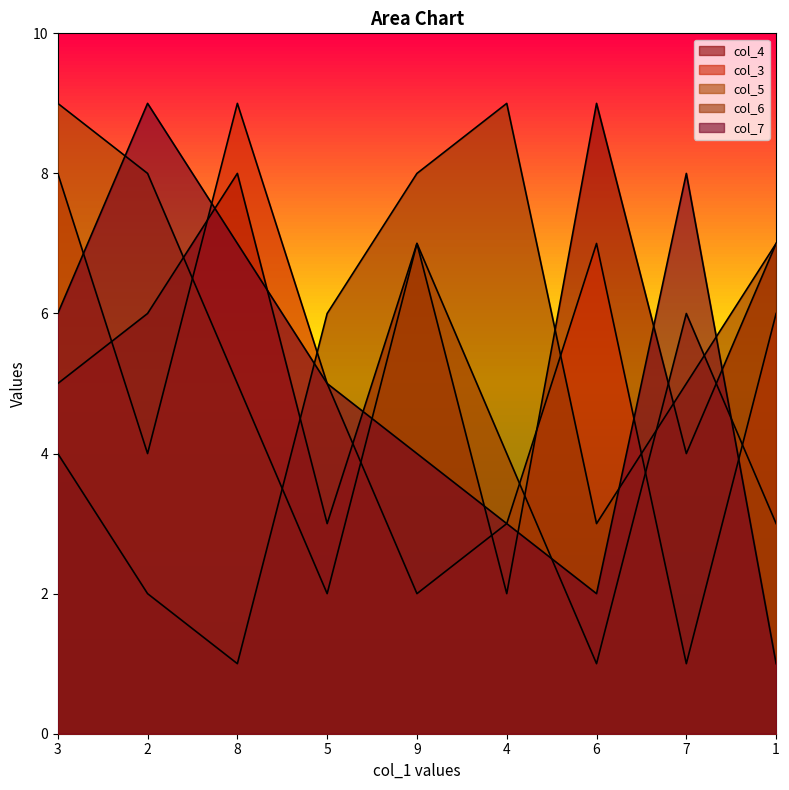

At 7, list the series in order from largest to smallest.

col_7, col_5, col_6, col_4, col_3